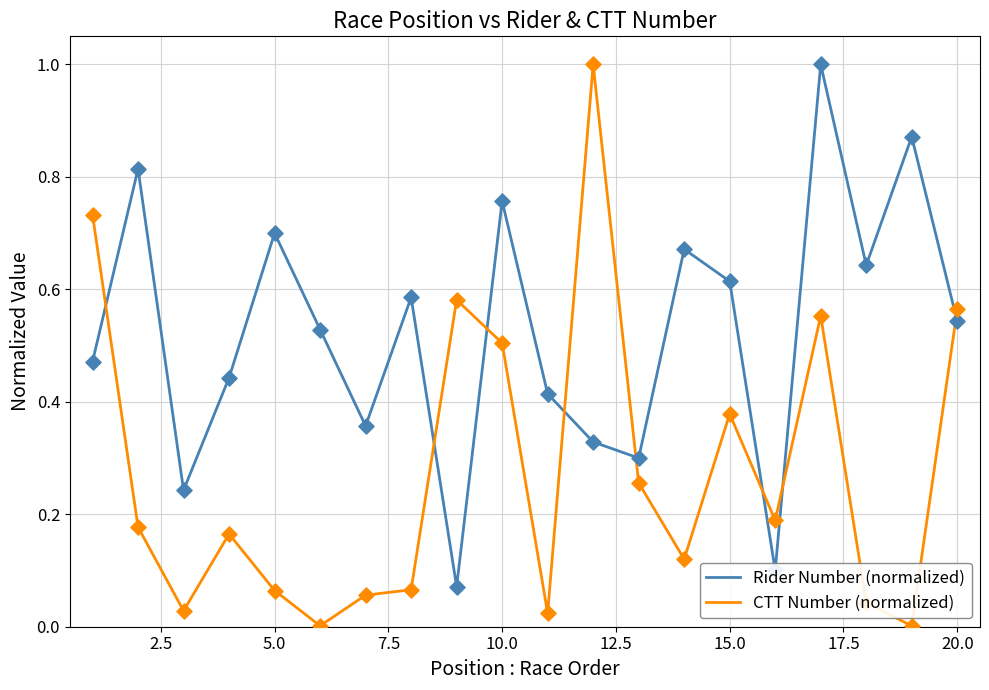

At how many categories does at least one series exceed 0?

20